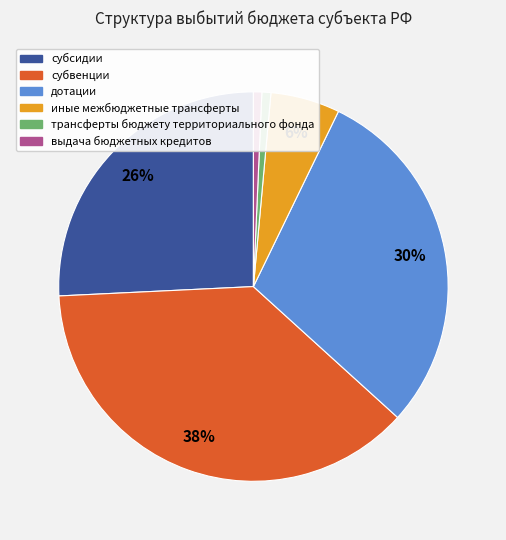

Is there a majority slice in this chart?

No